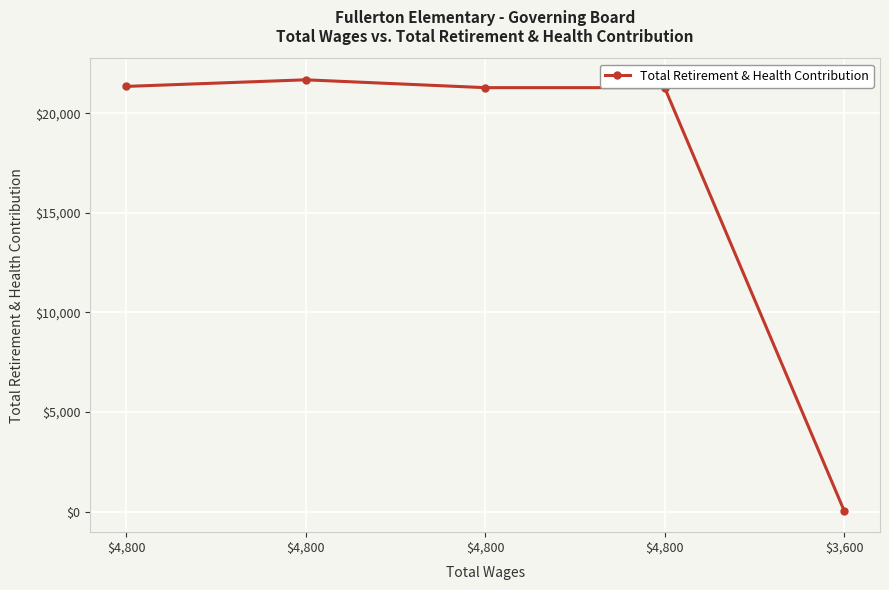

At which label does the data first exceed 21295?

$4,800